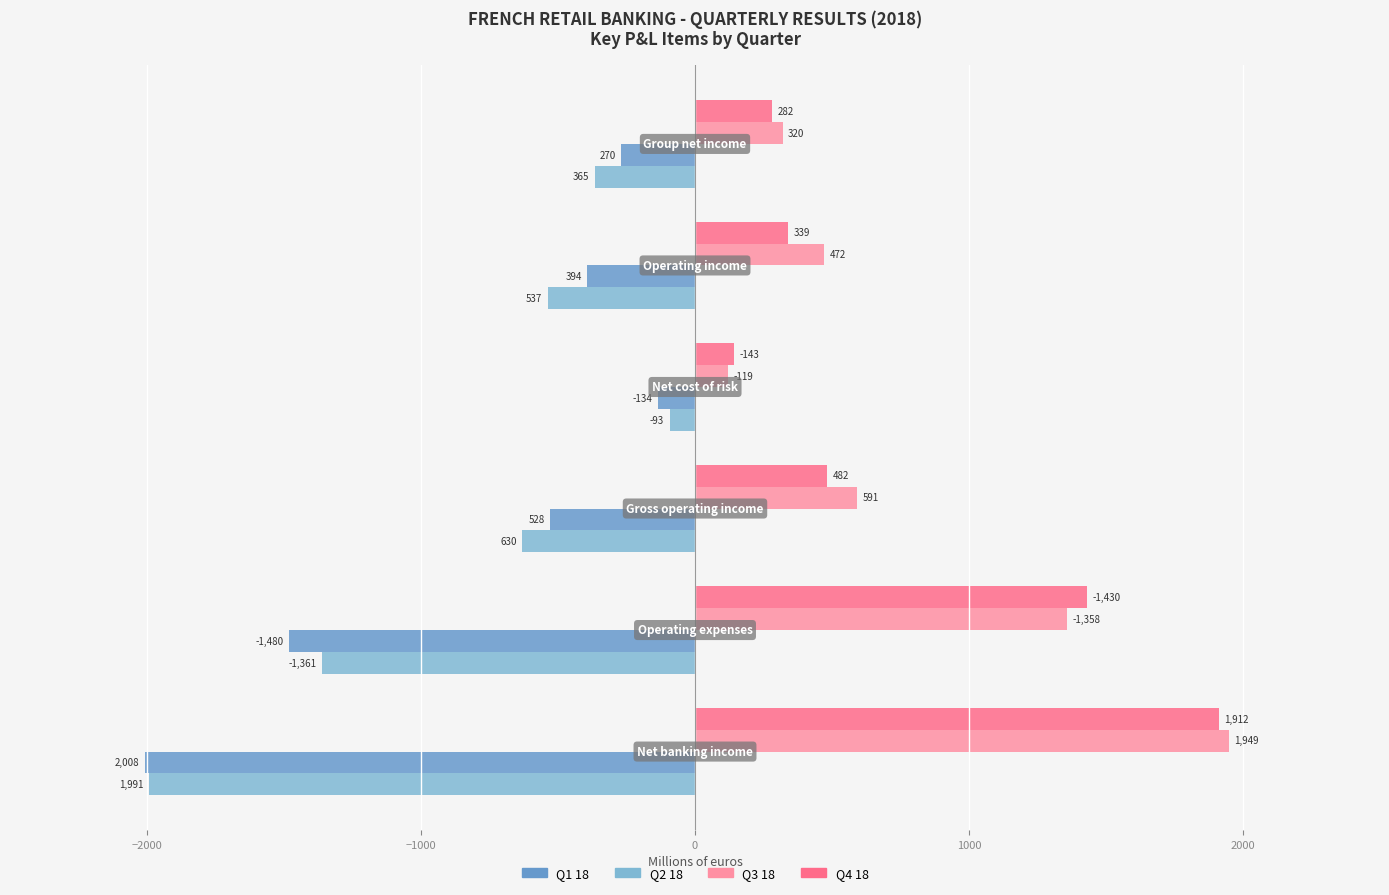

What is the minimum value shown in the chart?

-2008